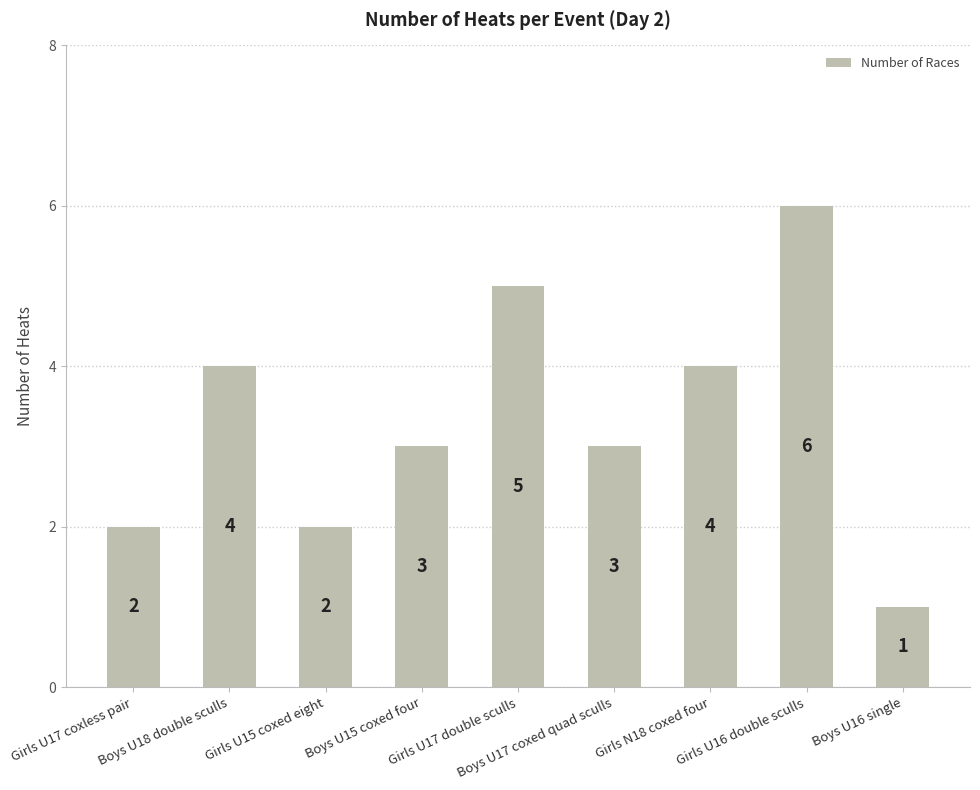

What is the sum of all values?

30